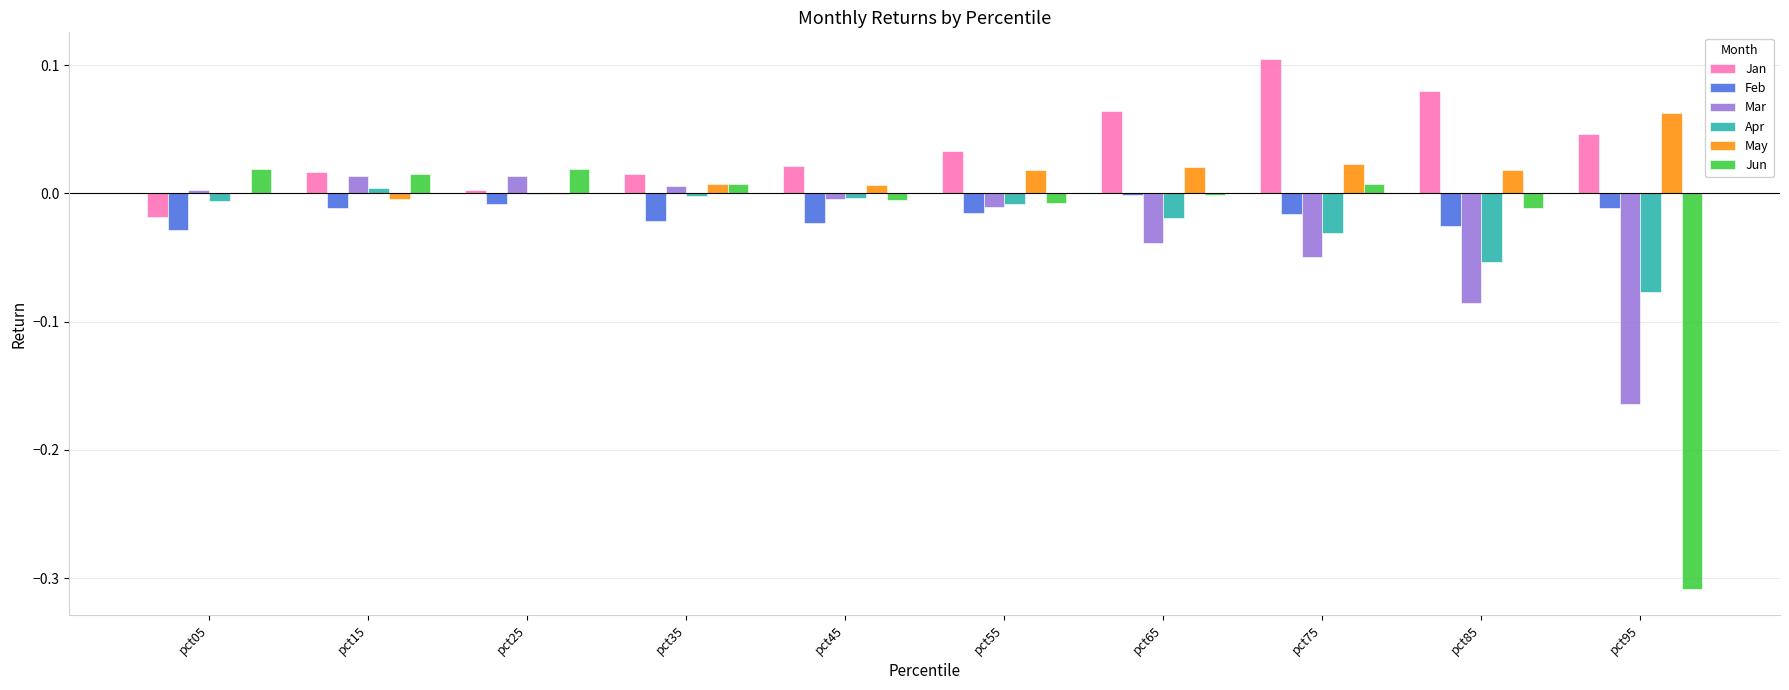

True or false: Feb has a value of -0.0 at pct65.

True